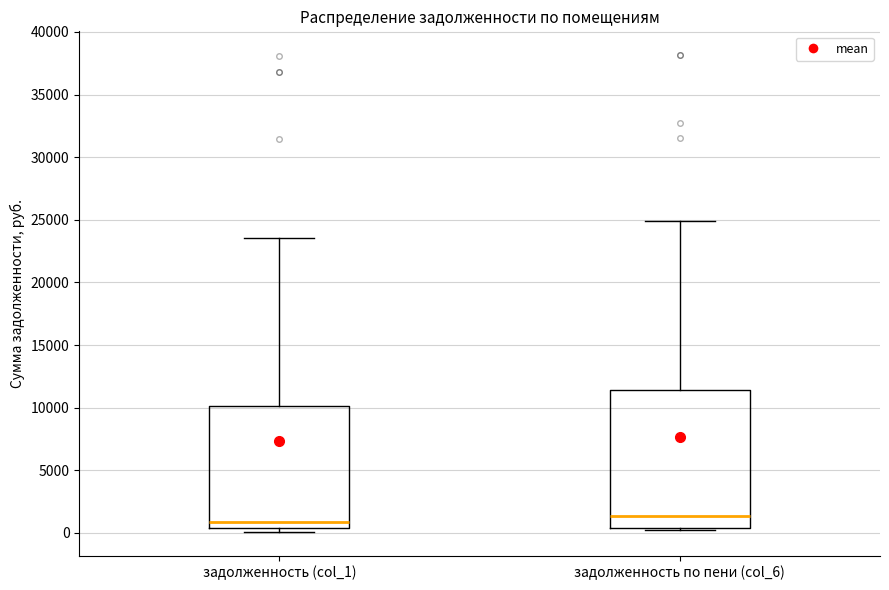

Reading left to right, transcribe this box plot: for each box, give where its median line is, the range the box spans, and where its two whiskers end, as read against the y-axis. The values are not printed on the chart, so give them approximately, as read against the axis.

задолженность (col_1): median 1000, box 500 to 10000, whiskers 0 to 23500
задолженность по пени (col_6): median 1500, box 500 to 11500, whiskers 500 (just below the box's lower edge) to 25000